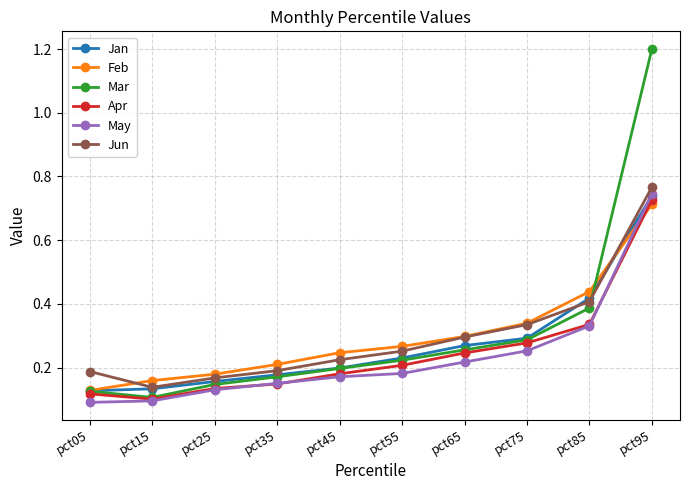

True or false: May has a value of 0.3 at pct65.

False